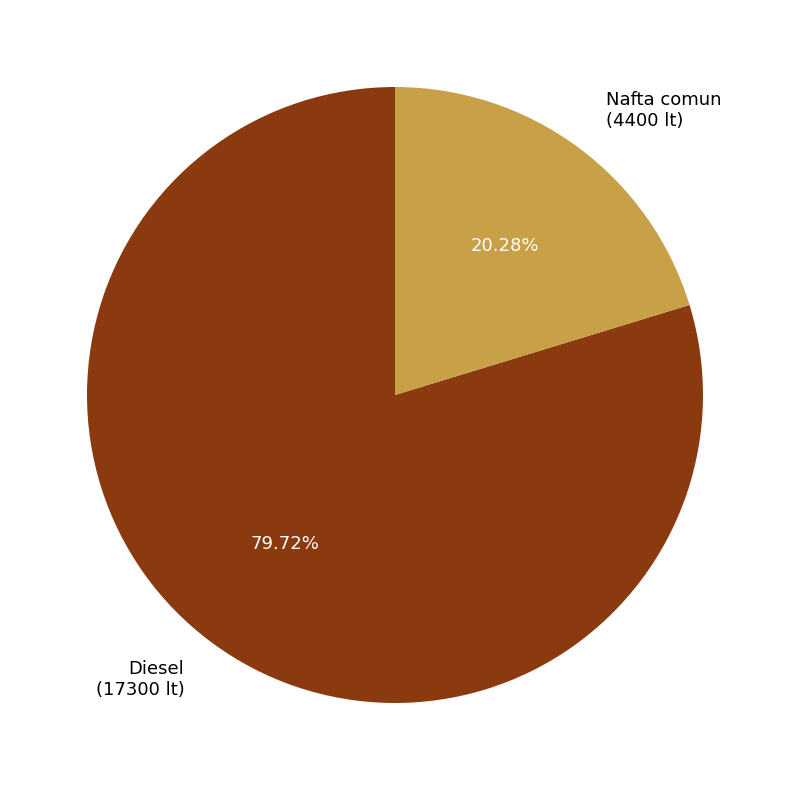

Is the sum of Nafta comun and Diesel greater than half?

Yes